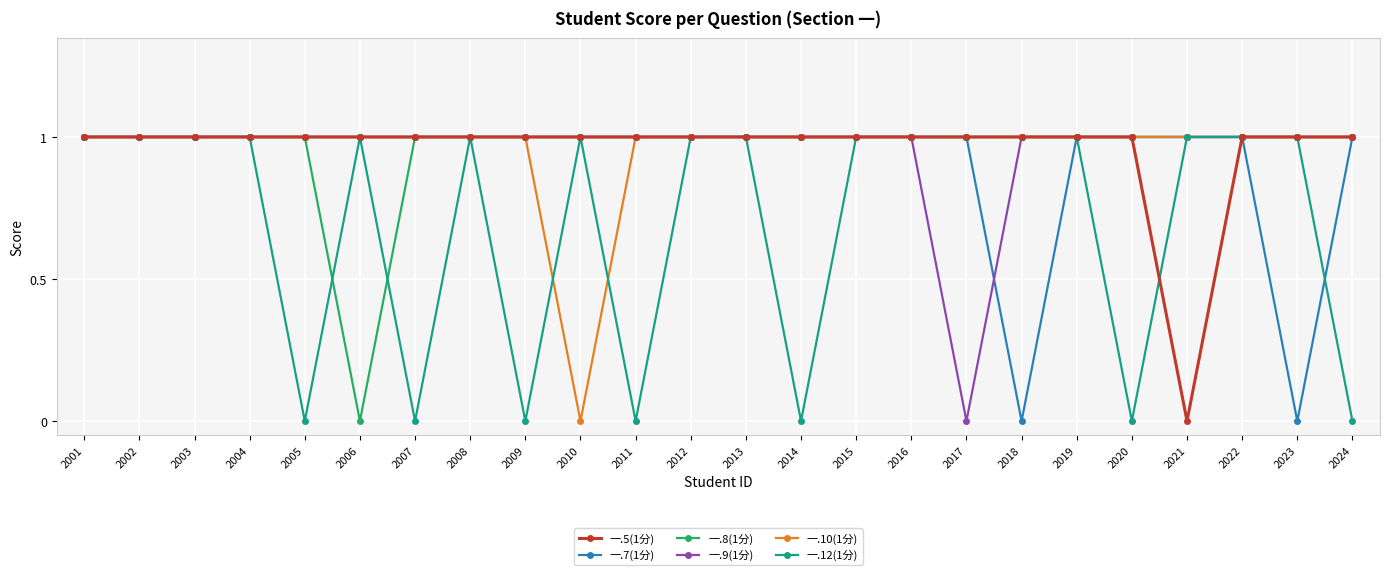

True or false: 一.9(1分) has a value of 1 at 2020.

True